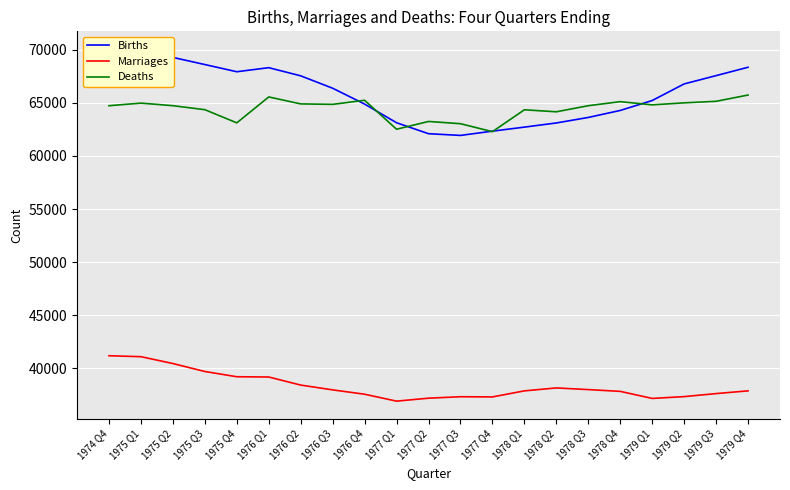

Which series has the largest range (max minus min)?

Births